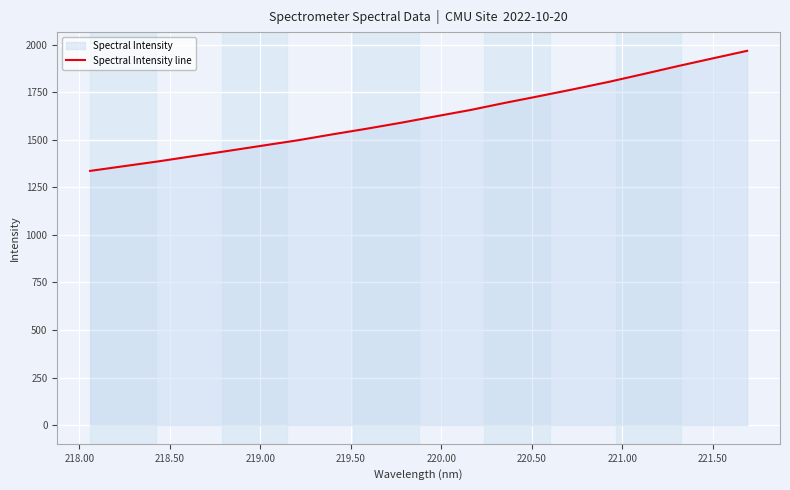

How many data points are less than 1623?

10